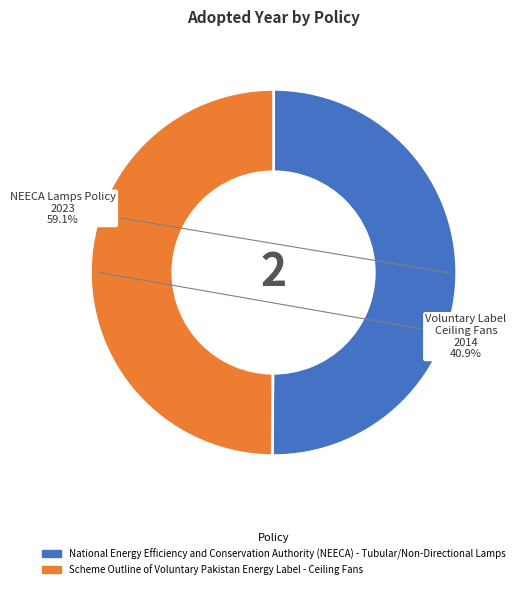

Does any single category account for the majority?

Yes